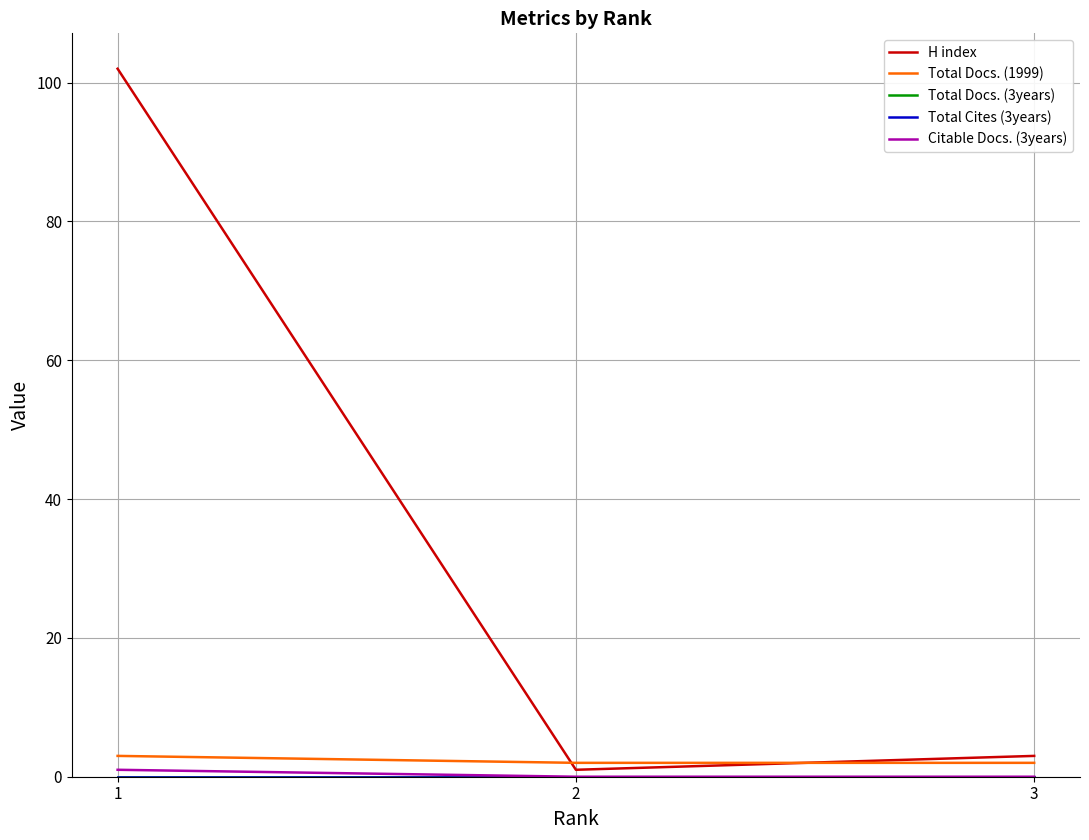

Where is H index nearest to the value 51?

3